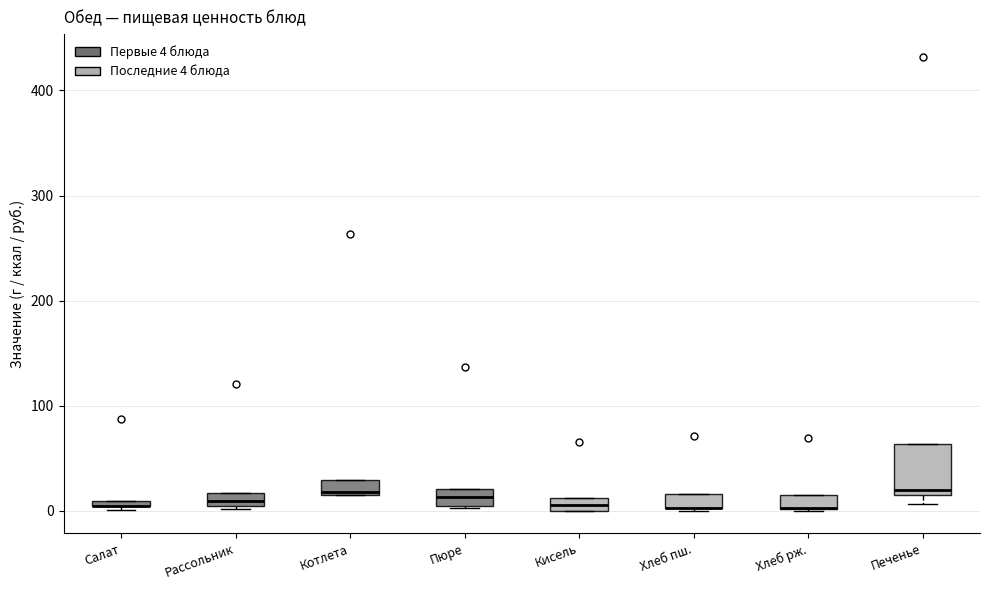

Where is the lower edge of the box for Кисель on the y-axis? The values are not printed on the chart, so give them approximately, as read against the axis.

0